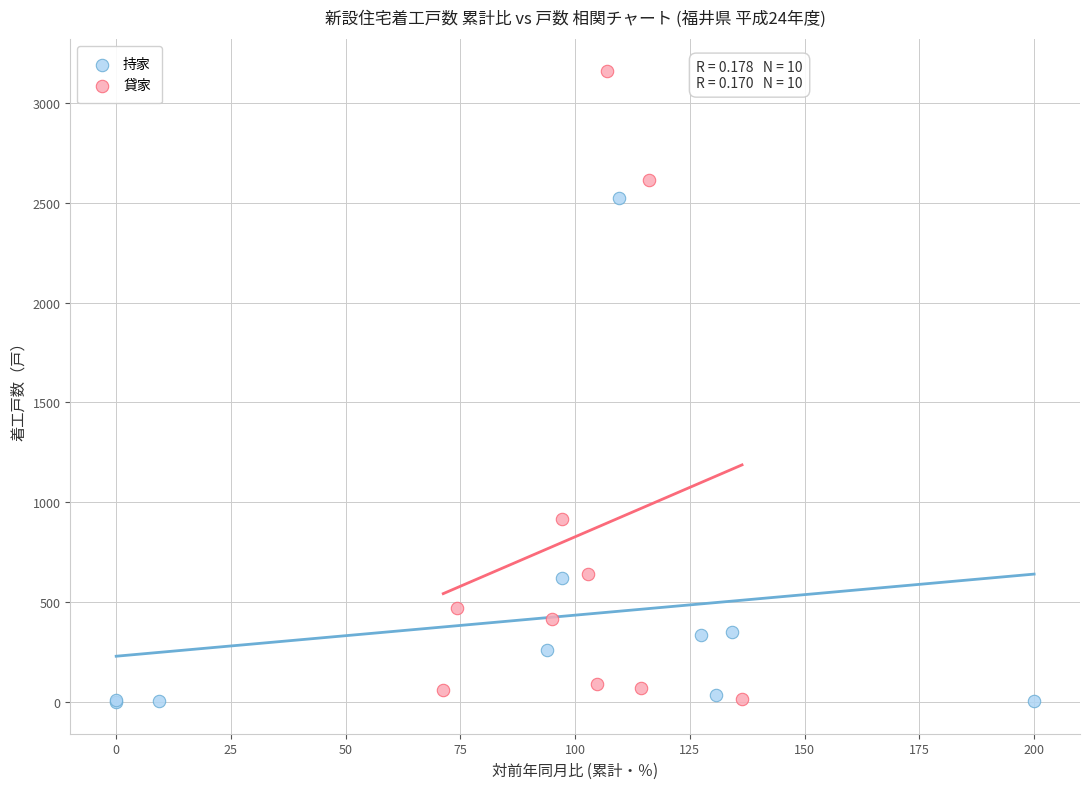

Which series has the widest spread of Y values?

貸家